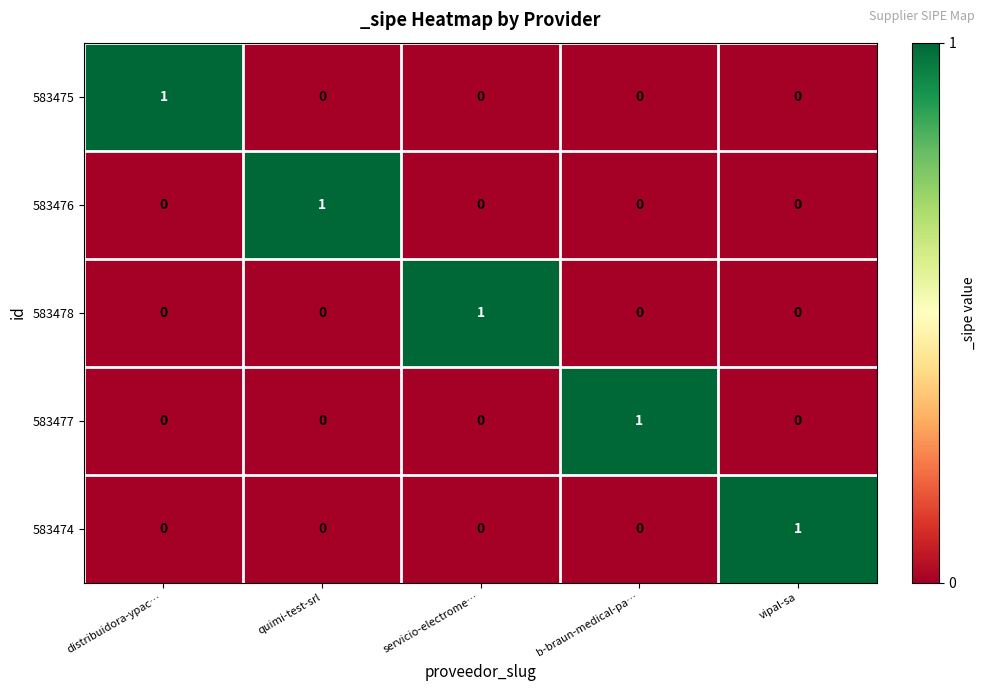

At how many categories does at least one series exceed 0?

5